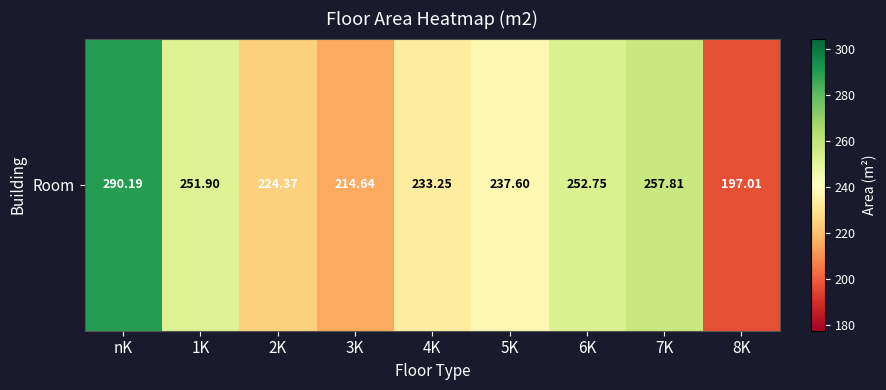

List the labels in order of value, smallest first.

8K, 3K, 2K, 4K, 5K, 1K, 6K, 7K, nK